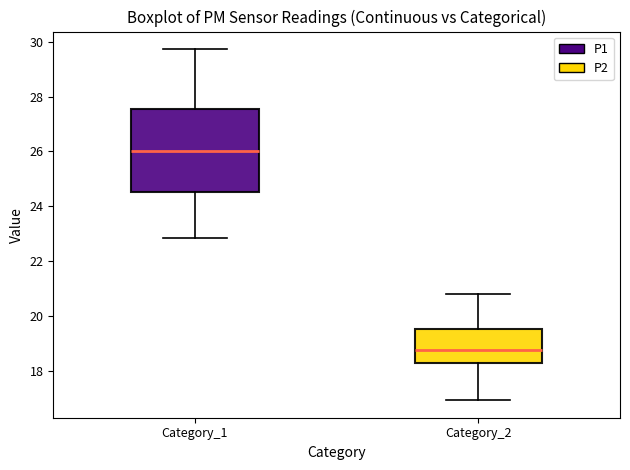

Comparing the boxes themselves (not the whiskers), which one is the tallest?

Category_1